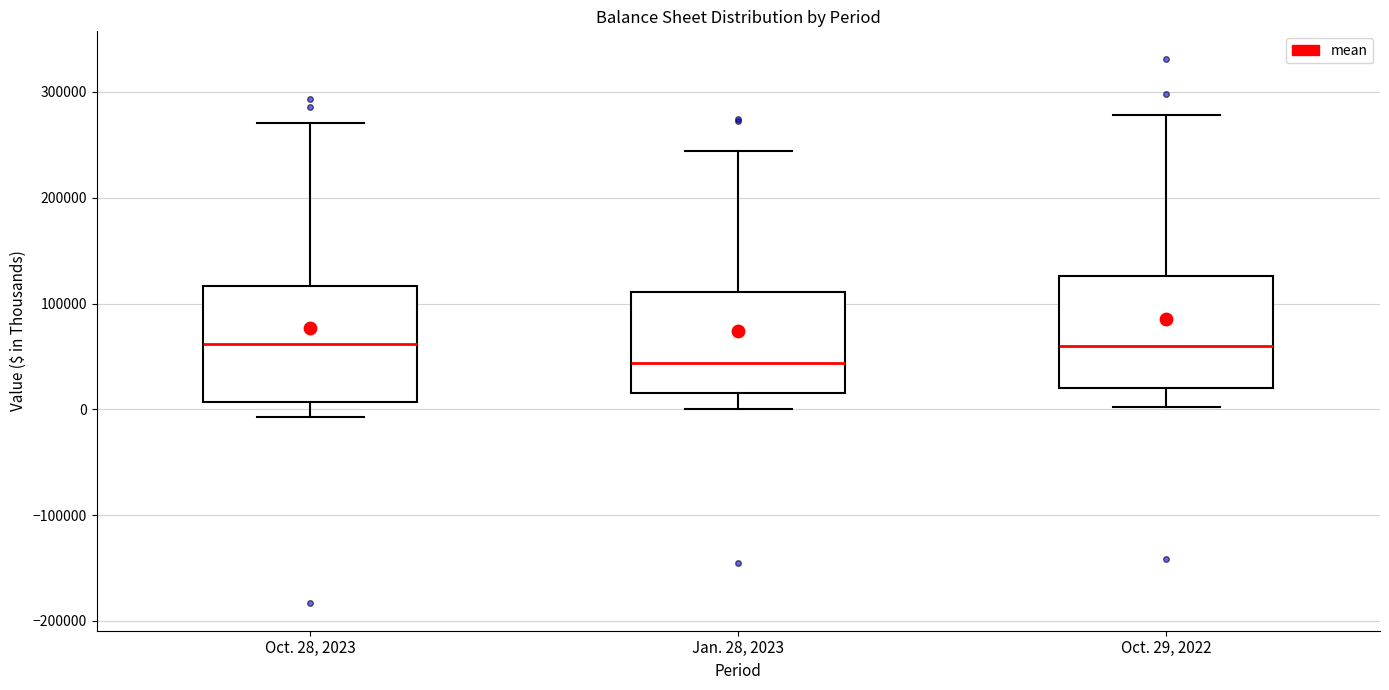

Which box has the lowest median line?

Jan. 28, 2023